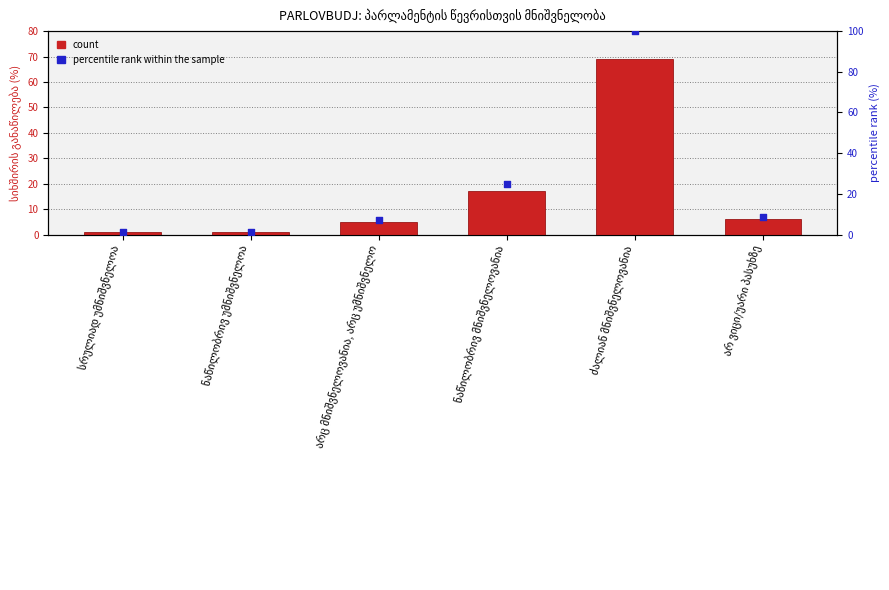

Which series reaches the maximum Y coordinate?

percentile rank within the sample